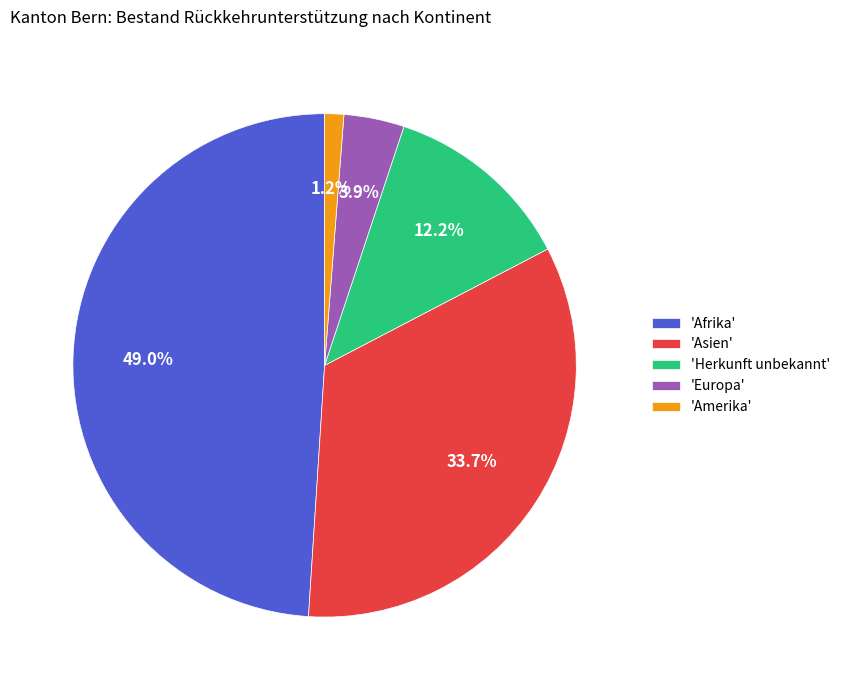

Which category has the smallest portion of the pie?

'Amerika'